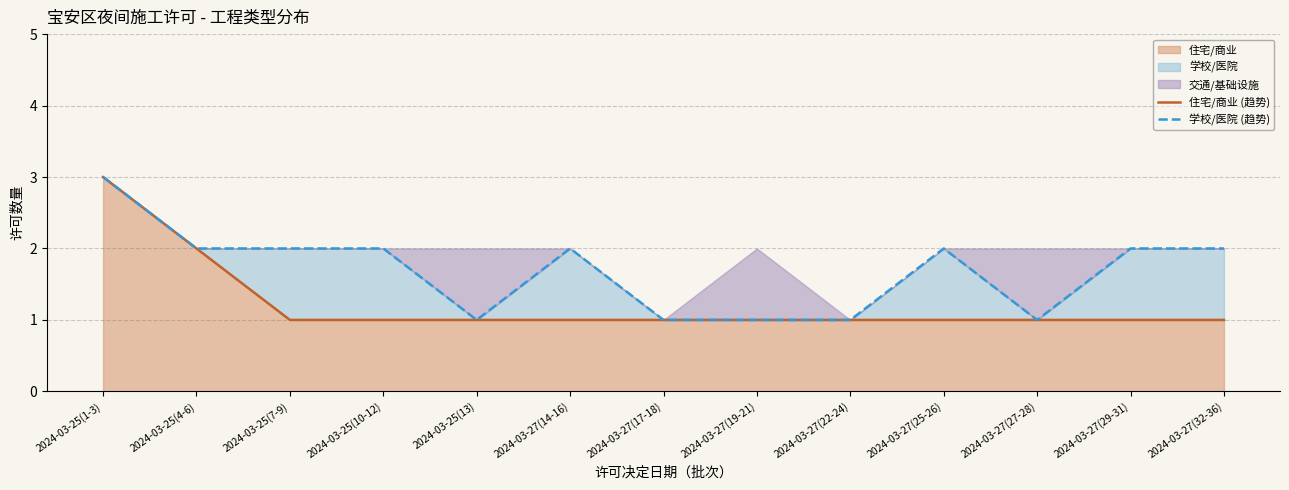

True or false: 住宅/商业 (趋势) has more than 2 points higher than both neighbors.

False